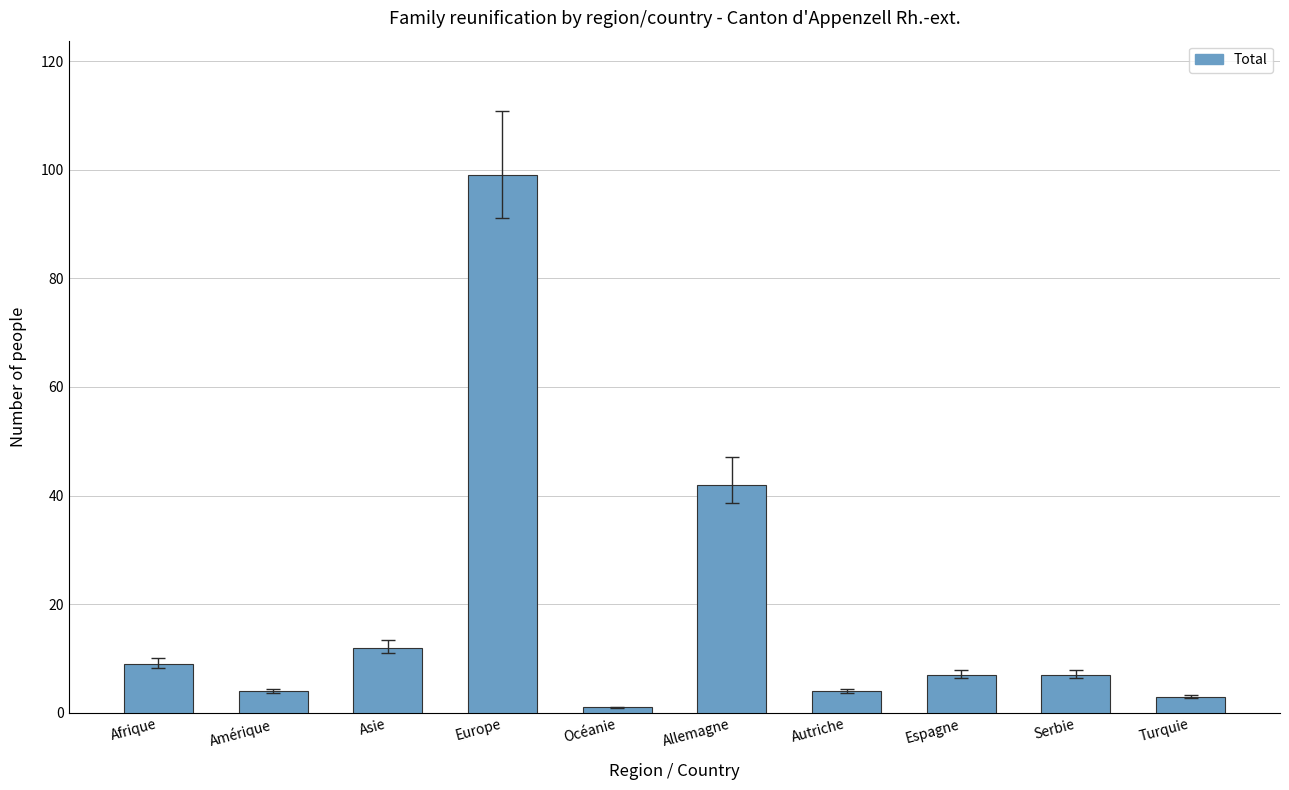

Where does the data first go above 7?

Afrique